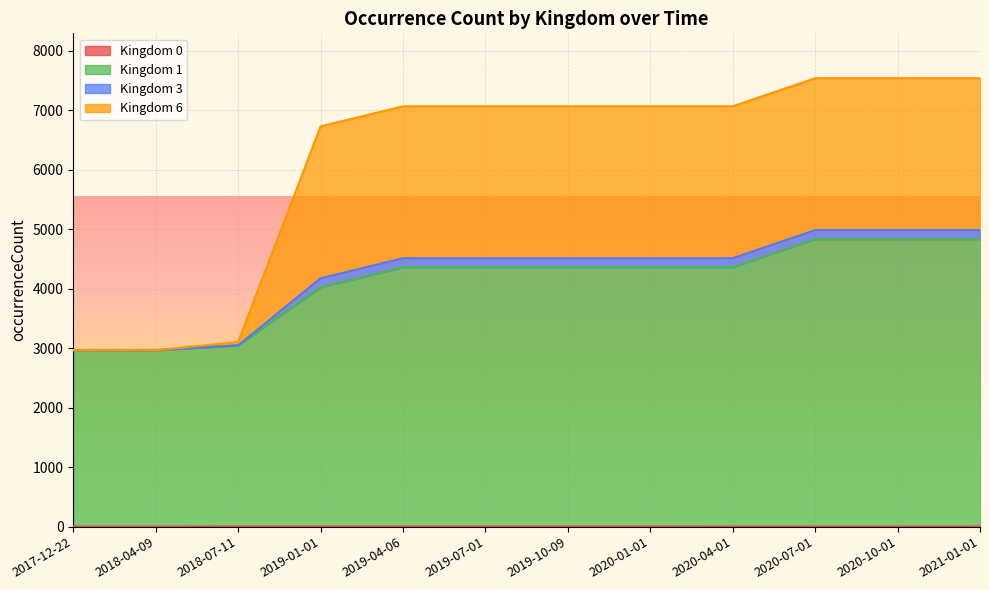

What position from the right is 2019-01-01?

9